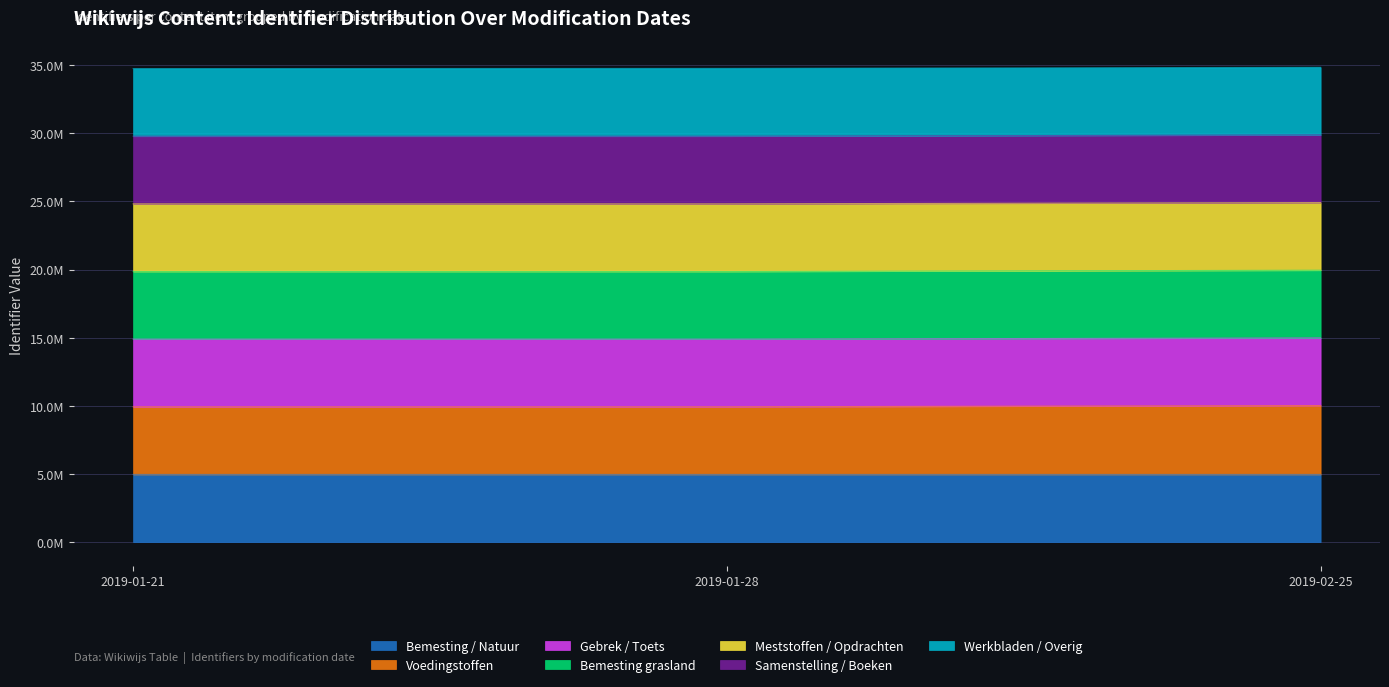

The value of Meststoffen / Opdrachten at 2019-02-25 is 10310929. True or false?

False